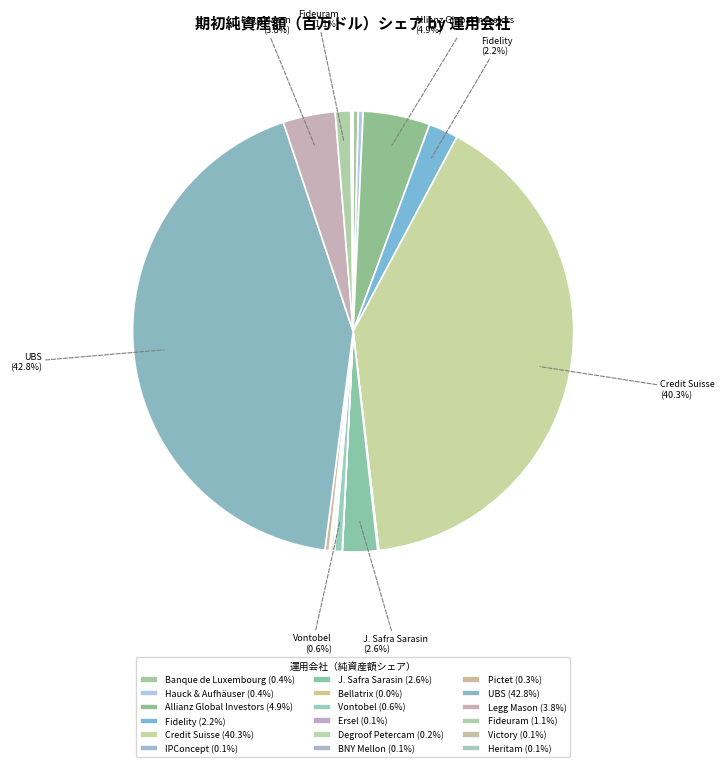

How many segments does this pie chart have?

18